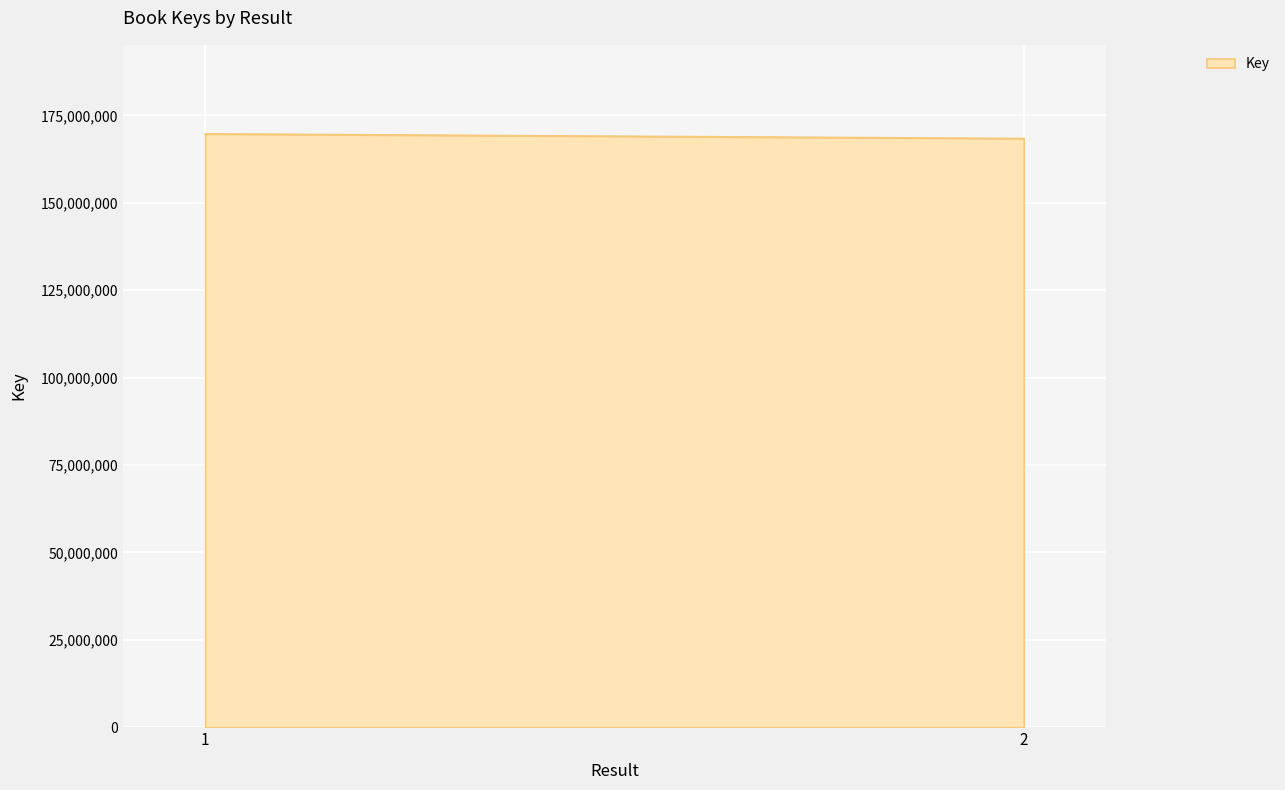

Between 1 and 2, which is larger?

1